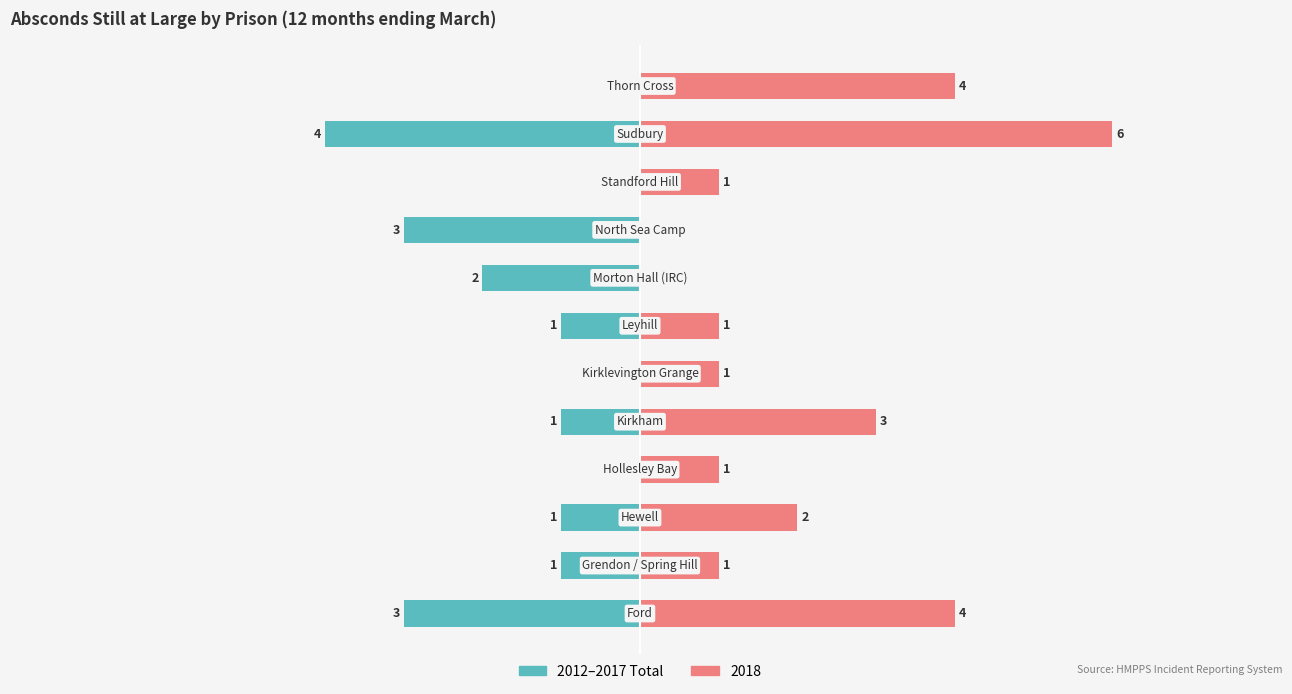

How many categories are shown in the chart?

12